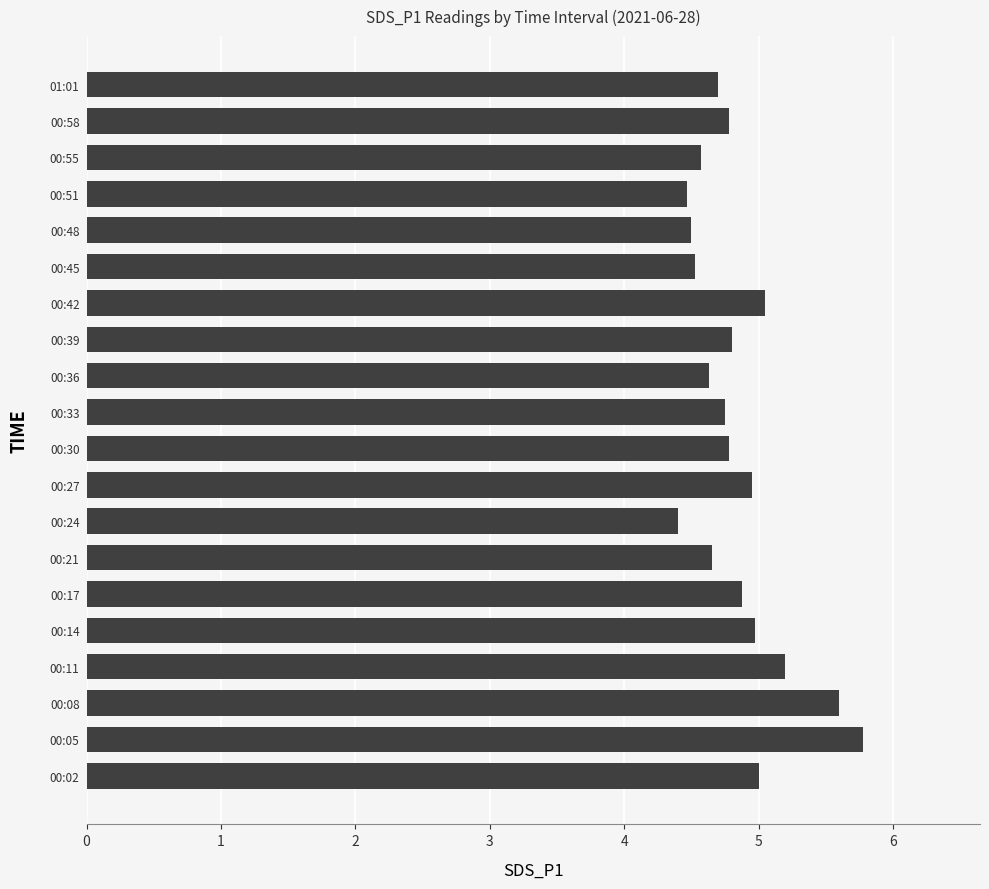

Read the value at 00:27.

5.0